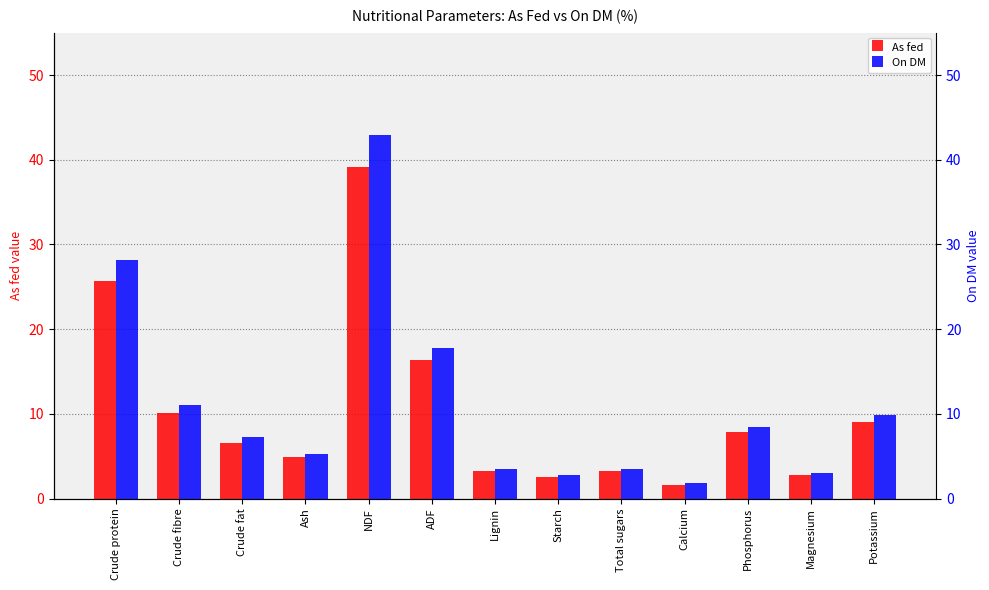

Between NDF and Phosphorus, which series saw the biggest shift?

On DM